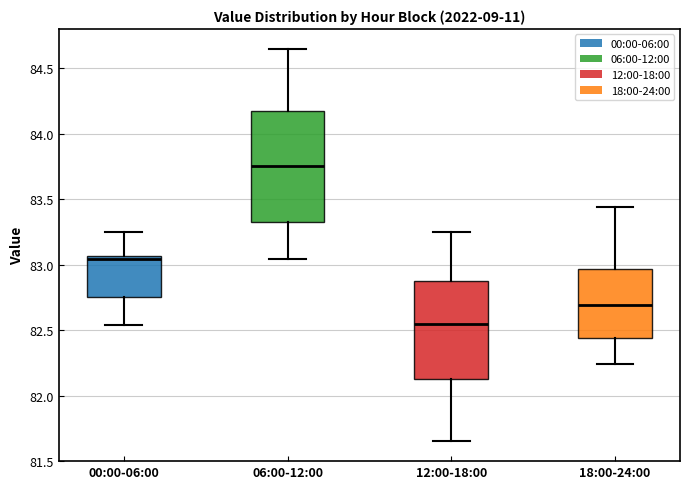

Reading left to right, read every box against the y-axis: the position of its median line, the range the box covers, and the ends of its whiskers. The values are not printed on the chart, so give them approximately, as read against the axis.

00:00-06:00: median 83.05 (just below the box's upper edge), box 82.75 to 83.05, whiskers 82.55 to 83.25
06:00-12:00: median 83.75, box 83.35 to 84.20, whiskers 83.05 to 84.65
12:00-18:00: median 82.55, box 82.15 to 82.90, whiskers 81.65 to 83.25
18:00-24:00: median 82.70, box 82.45 to 82.95, whiskers 82.25 to 83.45